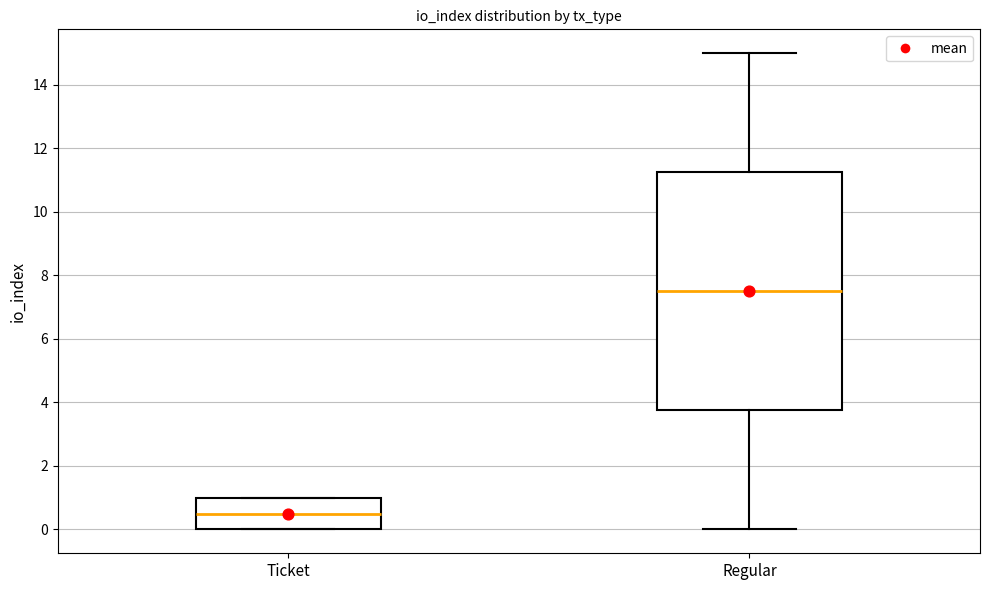

Reading left to right, transcribe this box plot: for each box, give where its median line is, the range the box spans, and where its two whiskers end, as read against the y-axis. The values are not printed on the chart, so give them approximately, as read against the axis.

Ticket: median 0.6, box 0.0 to 1.0, whiskers 0.0 to 1.0
Regular: median 7.6, box 3.8 to 11.2, whiskers 0.0 to 15.0